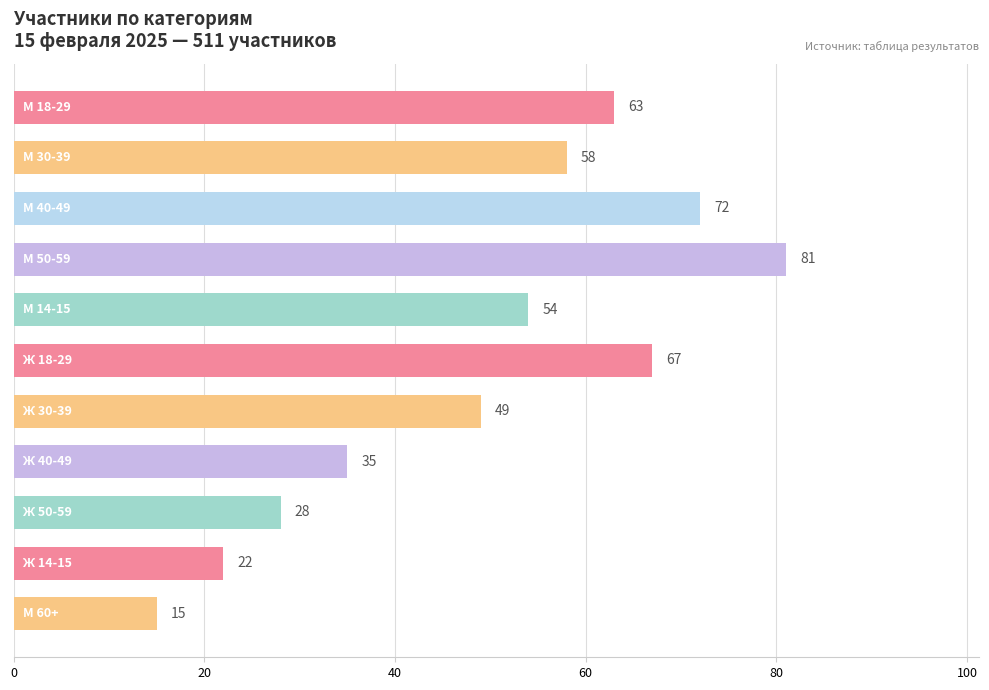

What is the value of the 3rd bar from the top?

72